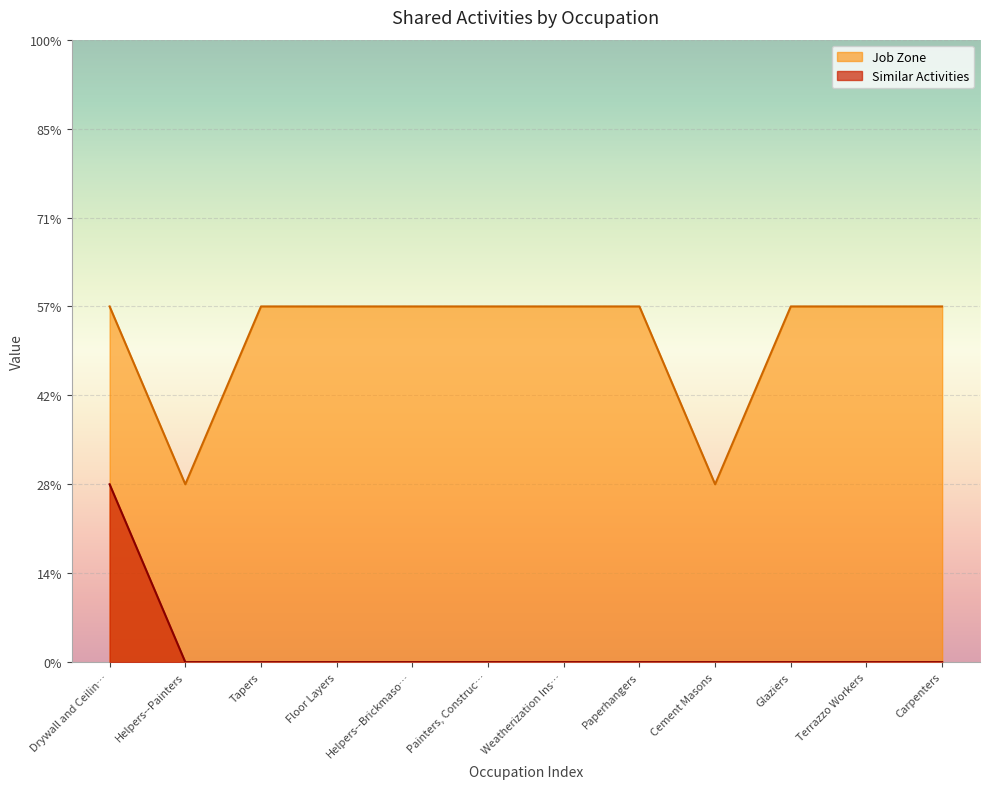

True or false: Job Zone has a value of 1 at Carpenters.

False